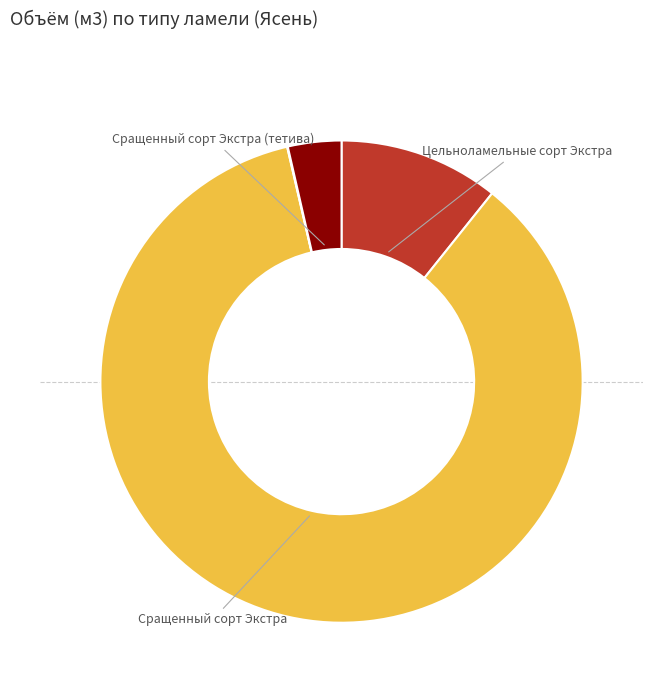

Is there any slice that represents more than half of the pie?

Yes